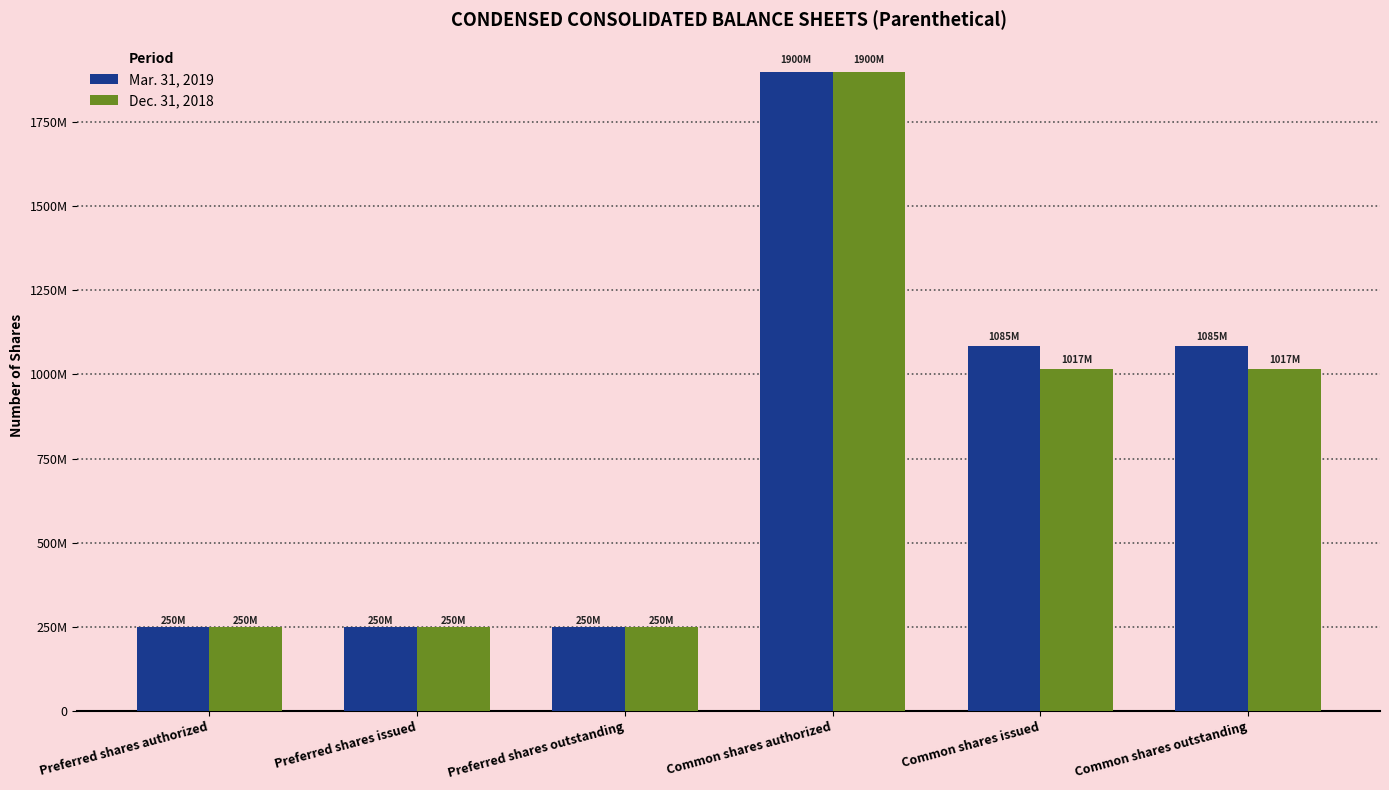

The Mar. 31, 2019 series shows 1859353129 at Common shares outstanding. True or false?

False